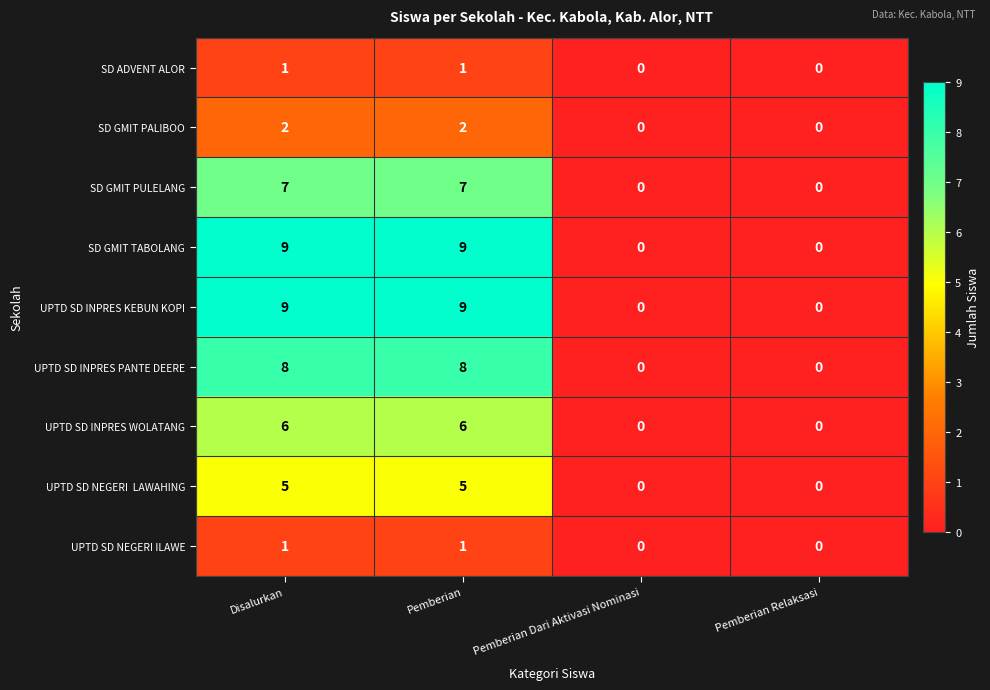

What is the sum of all UPTD SD INPRES WOLATANG values?

12